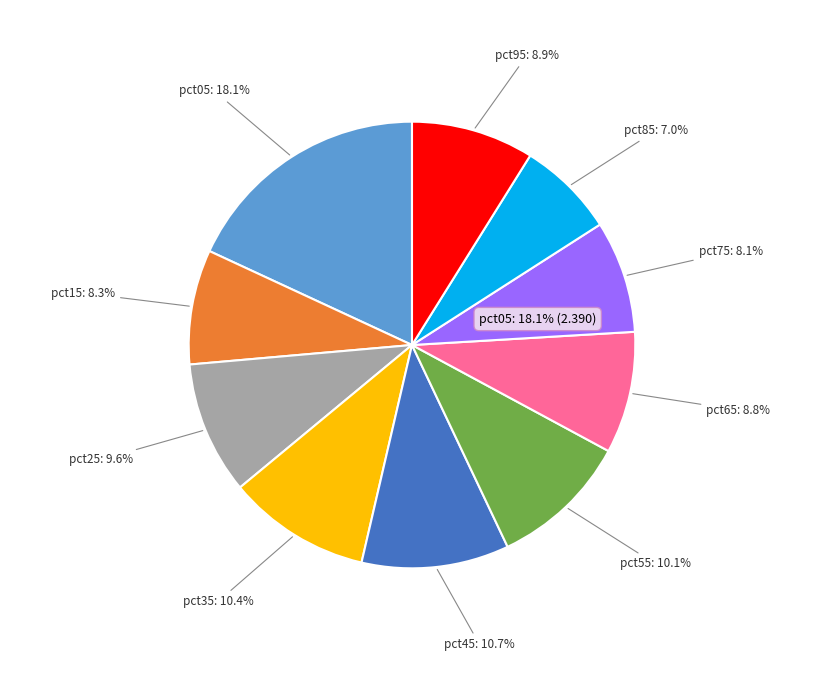

What is the smallest slice in the pie chart?

pct85